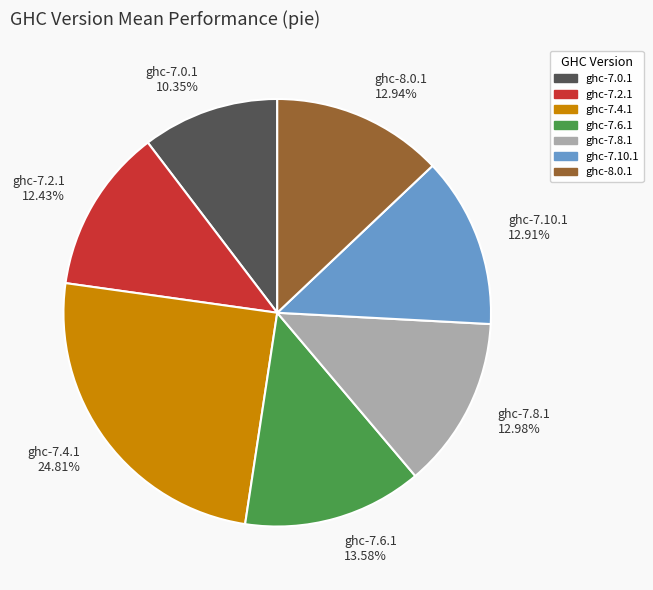

Is there any slice that represents more than half of the pie?

No